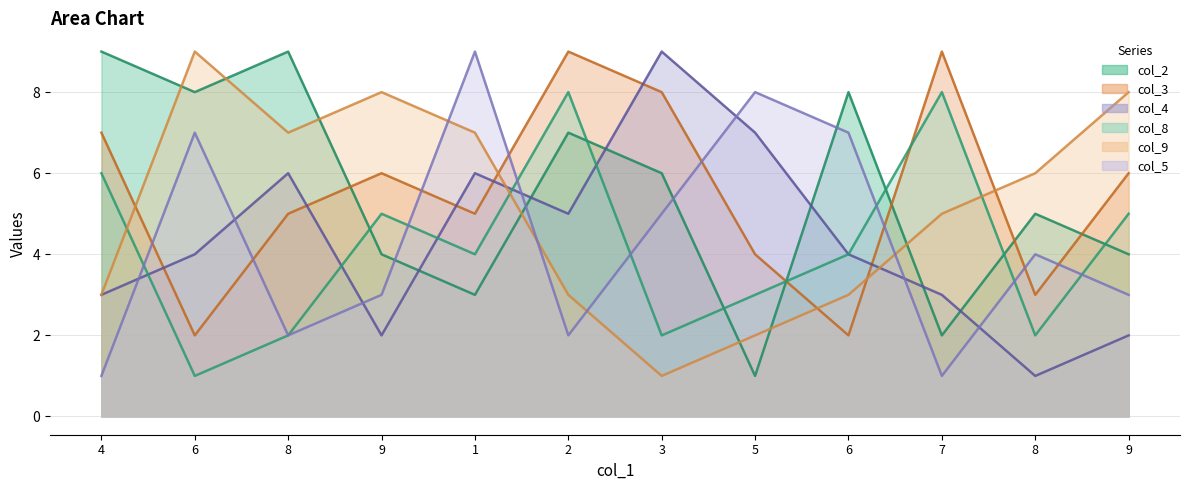

Where is col_4 nearest to the value 5?

2